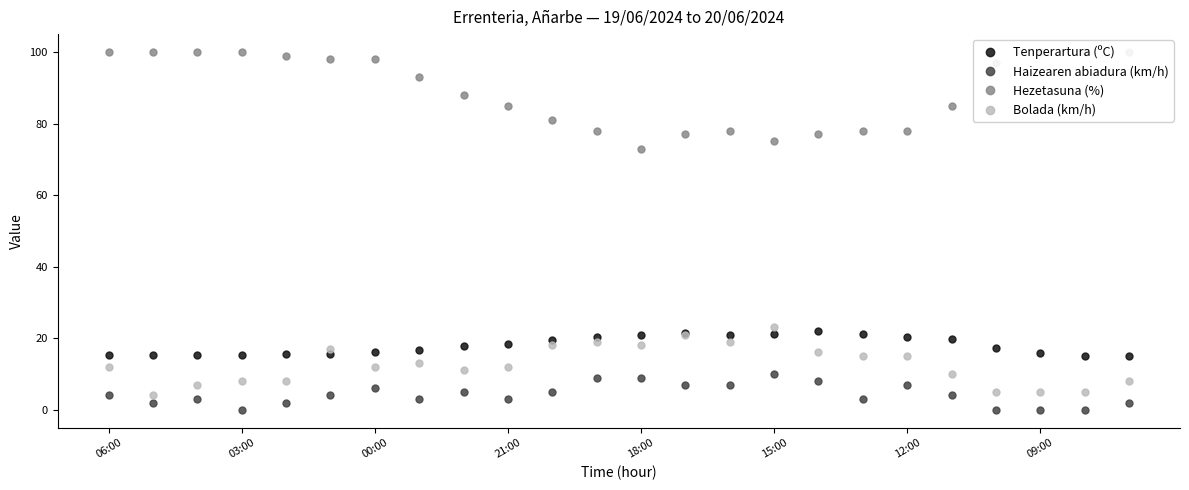

What is the highest value of the Tenperartura (ºC) series?

21.9